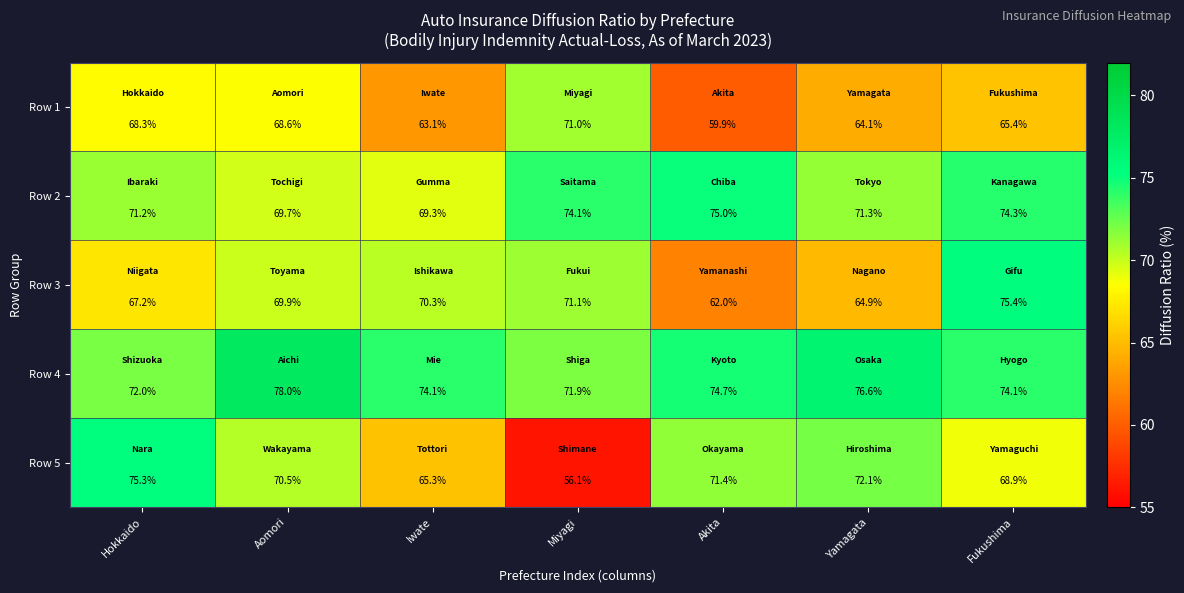

The Row 1 series shows 68.3 at Hokkaido. True or false?

True